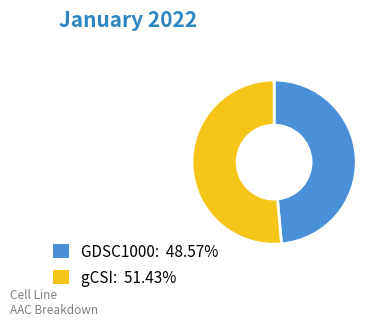

Rank the categories by value from highest to lowest.

gCSI, GDSC1000